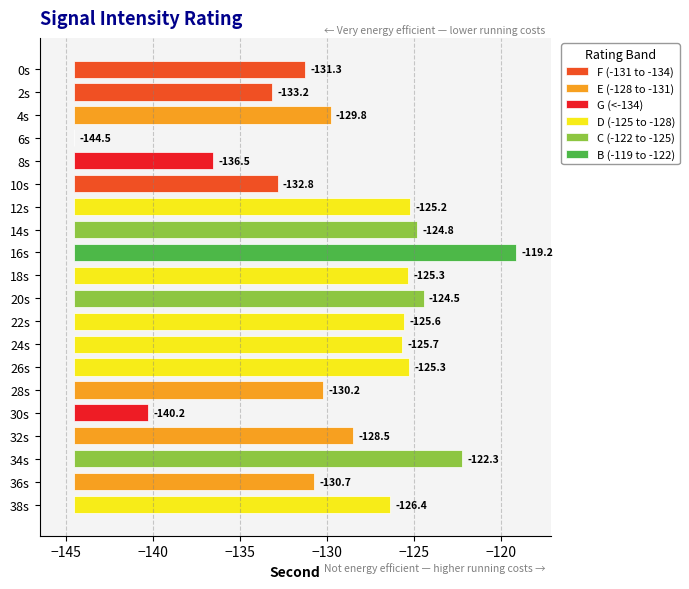

Read the value at 36.

-130.7